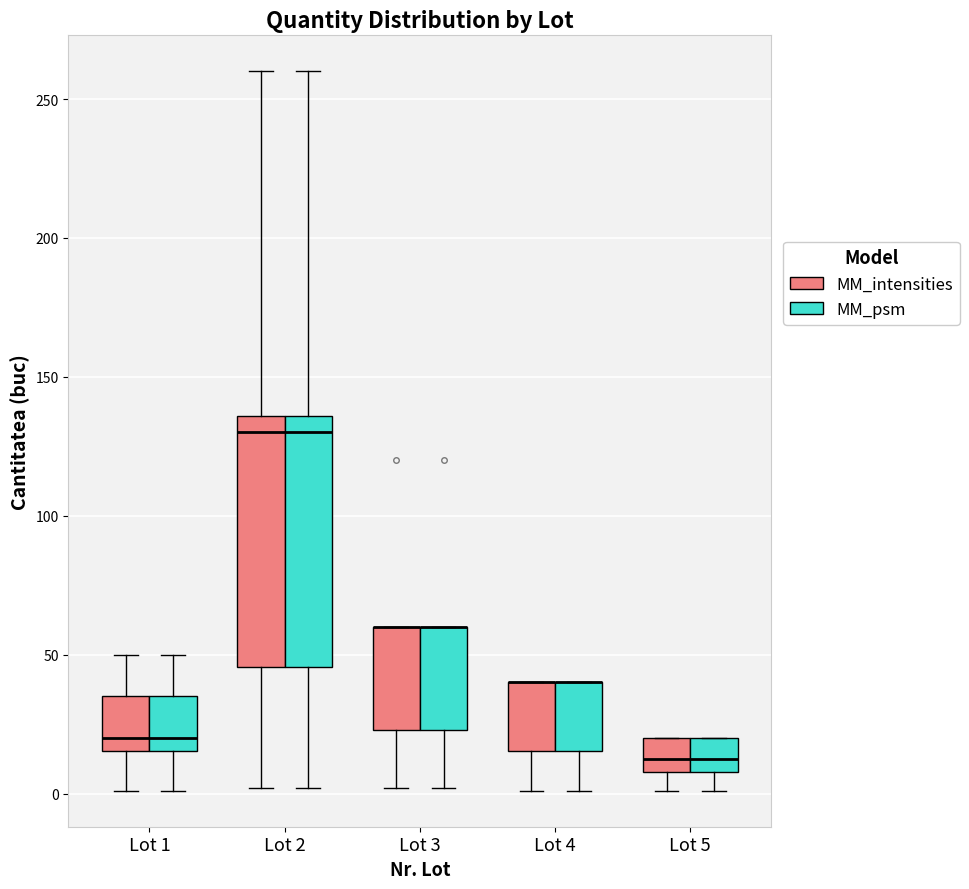

Reading left to right, read every box against the y-axis: the position of its median line, the range the box covers, and the ends of its whiskers. The values are not printed on the chart, so give them approximately, as read against the axis.

Lot 1 (MM_intensities): median 20, box 15 to 35, whiskers 0 to 50
Lot 1 (MM_psm): median 20, box 15 to 35, whiskers 0 to 50
Lot 2 (MM_intensities): median 130, box 45 to 135, whiskers 0 to 260
Lot 2 (MM_psm): median 130, box 45 to 135, whiskers 0 to 260
Lot 3 (MM_intensities): median 60 (drawn on the box's upper edge), box 25 to 60, whiskers 0 to 60
Lot 3 (MM_psm): median 60 (drawn on the box's upper edge), box 25 to 60, whiskers 0 to 60
Lot 4 (MM_intensities): median 40 (drawn on the box's upper edge), box 15 to 40, whiskers 0 to 40
Lot 4 (MM_psm): median 40 (drawn on the box's upper edge), box 15 to 40, whiskers 0 to 40
Lot 5 (MM_intensities): median 15, box 10 to 20, whiskers 0 to 20
Lot 5 (MM_psm): median 15, box 10 to 20, whiskers 0 to 20